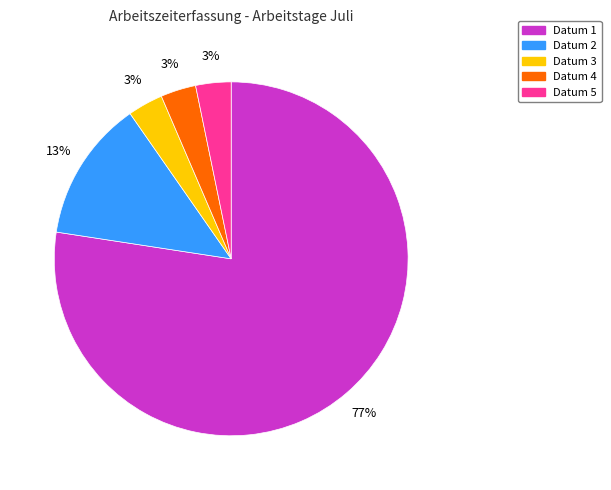

Is the sum of Datum 1 and Datum 3 greater than half?

Yes